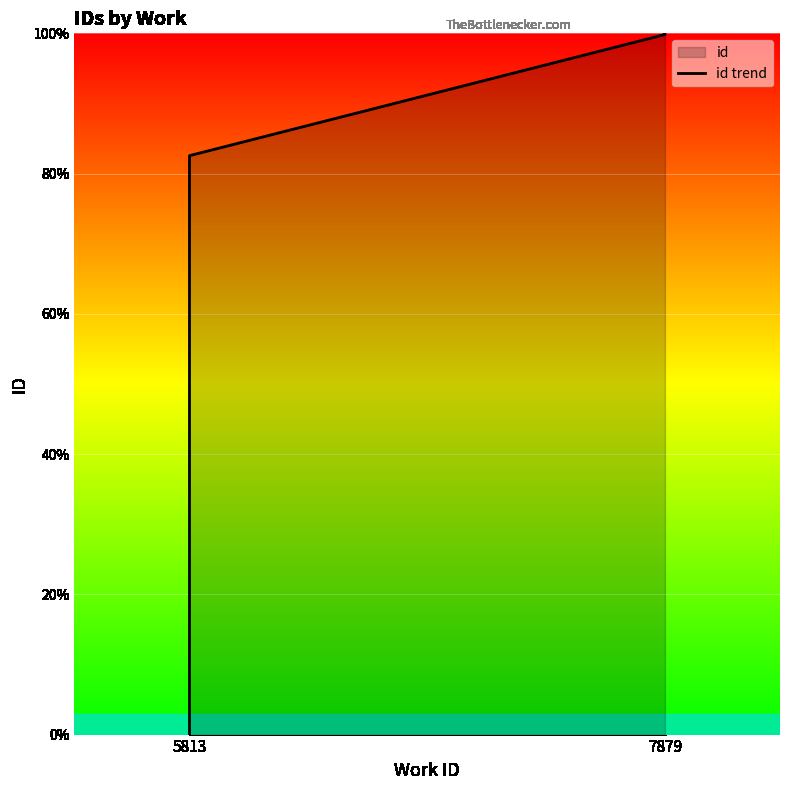

What value does the data have at 7879?

99.8